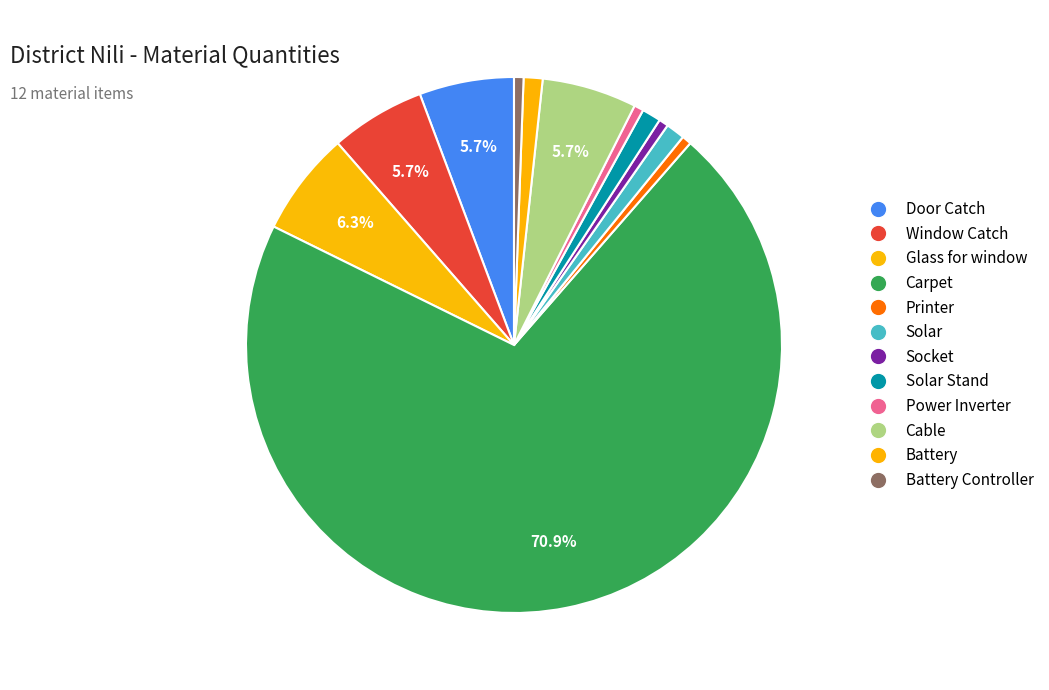

How many slices are in this pie chart?

12